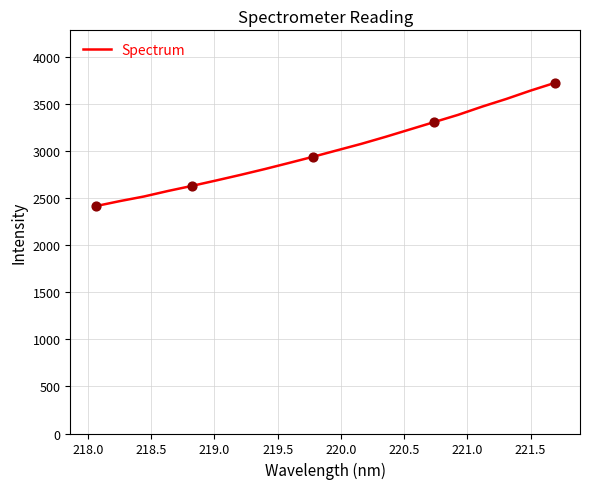

What is the maximum value shown in the chart?

3724.5